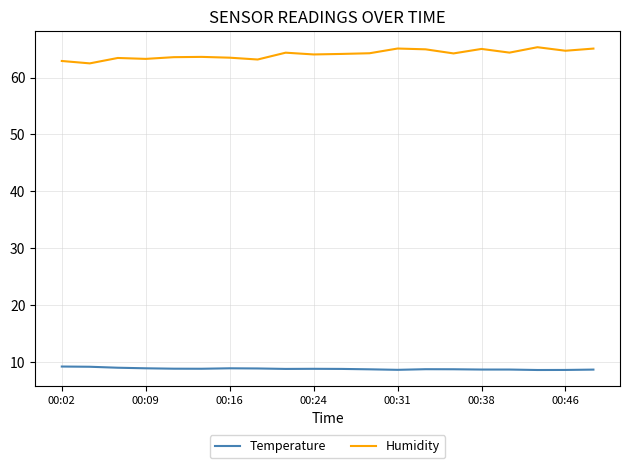

True or false: Temperature and Humidity cross at least once.

False